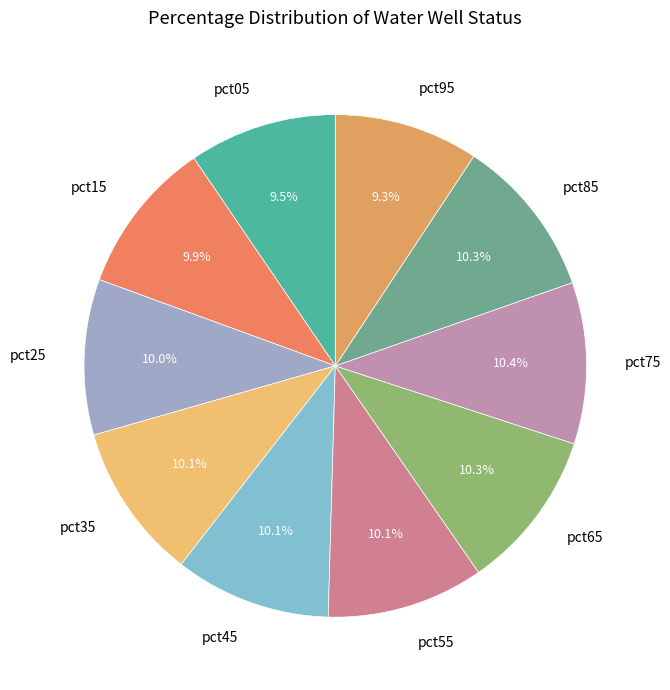

How much of the chart is everything except pct15?

90.1%